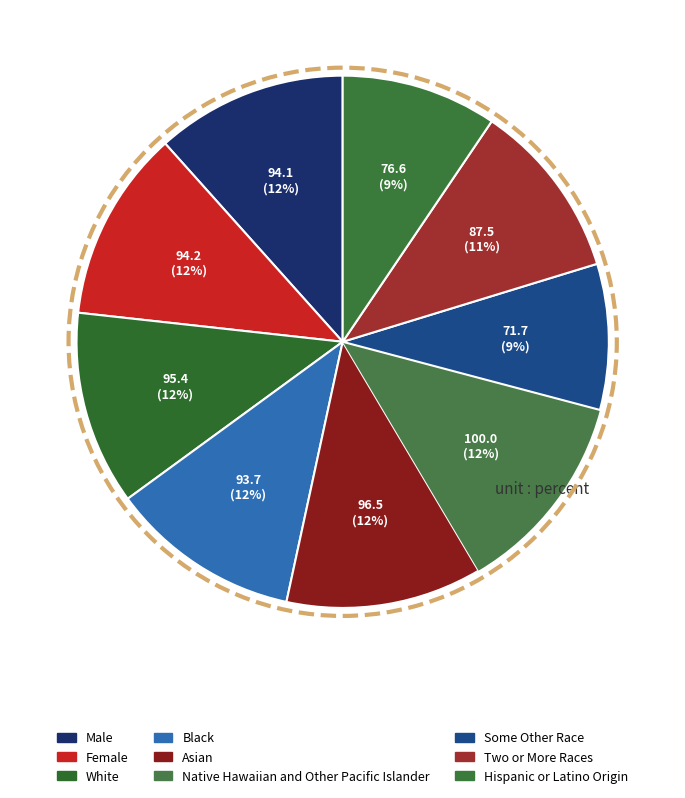

Does any single category account for the majority?

No